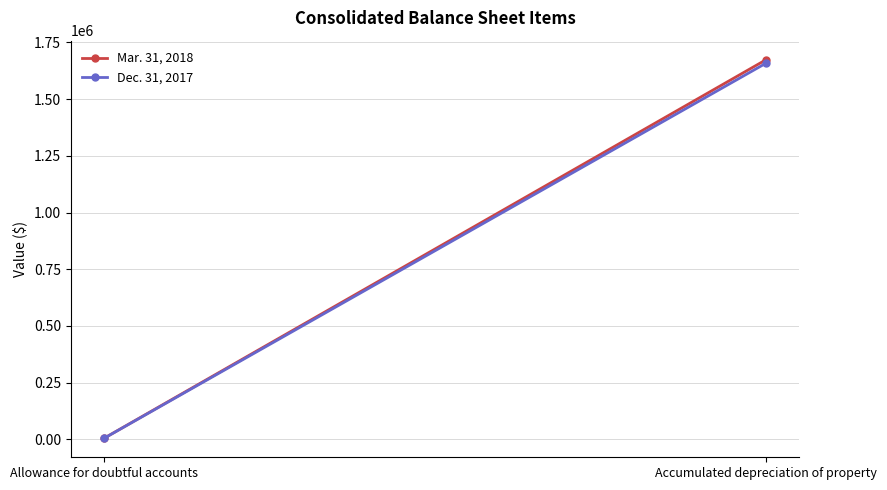

What position from the left is Accumulated depreciation of property?

2